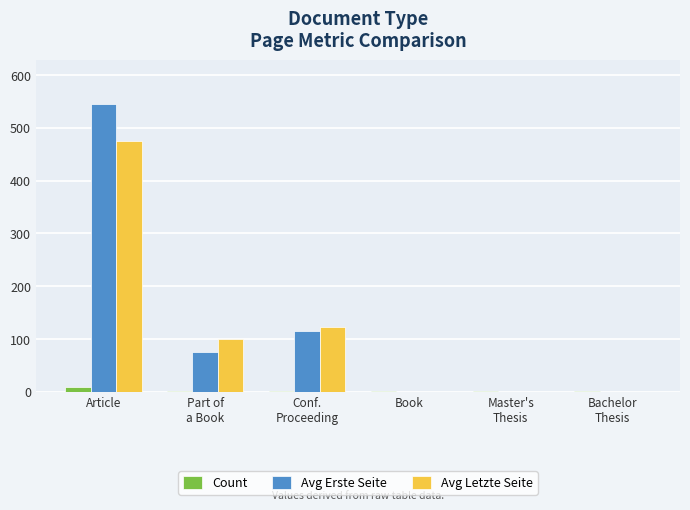

What is the greatest value displayed?

546